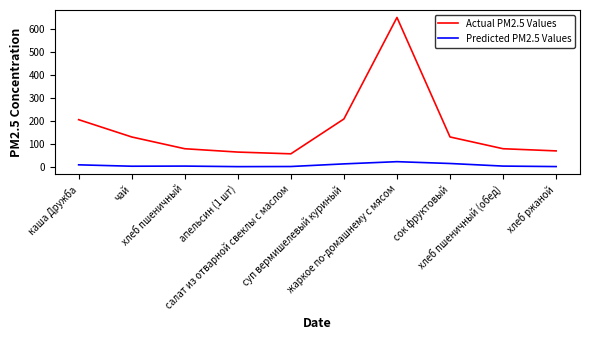

True or false: Predicted PM2.5 Values and Actual PM2.5 Values cross at least once.

False